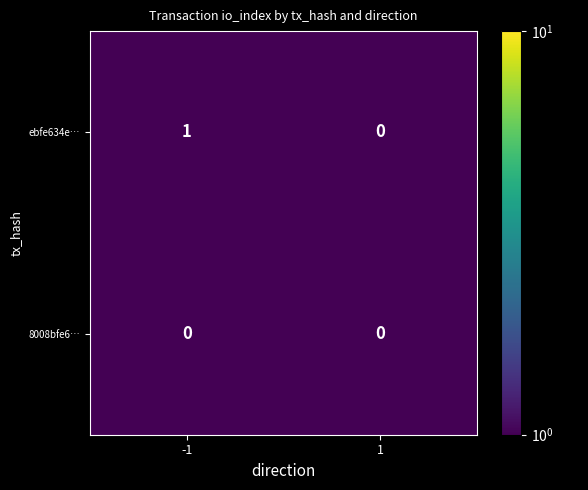

Which series has the largest total across all categories?

ebfe634e…